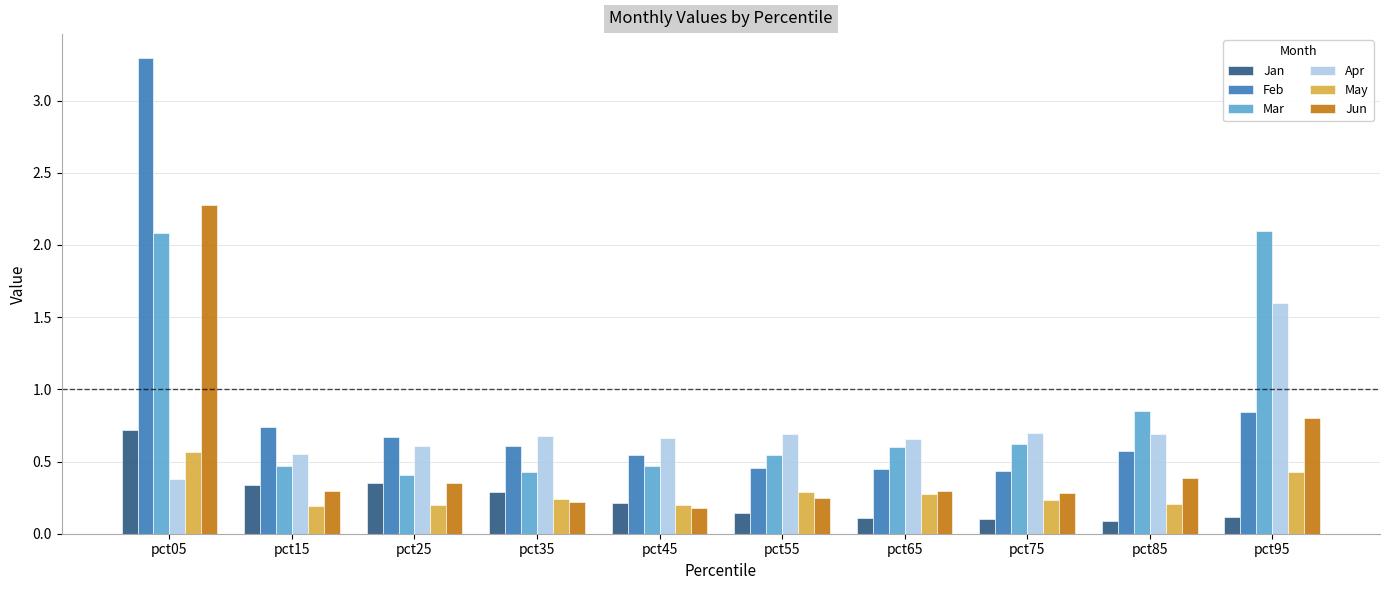

At which category is the sum across all series the highest?

pct05